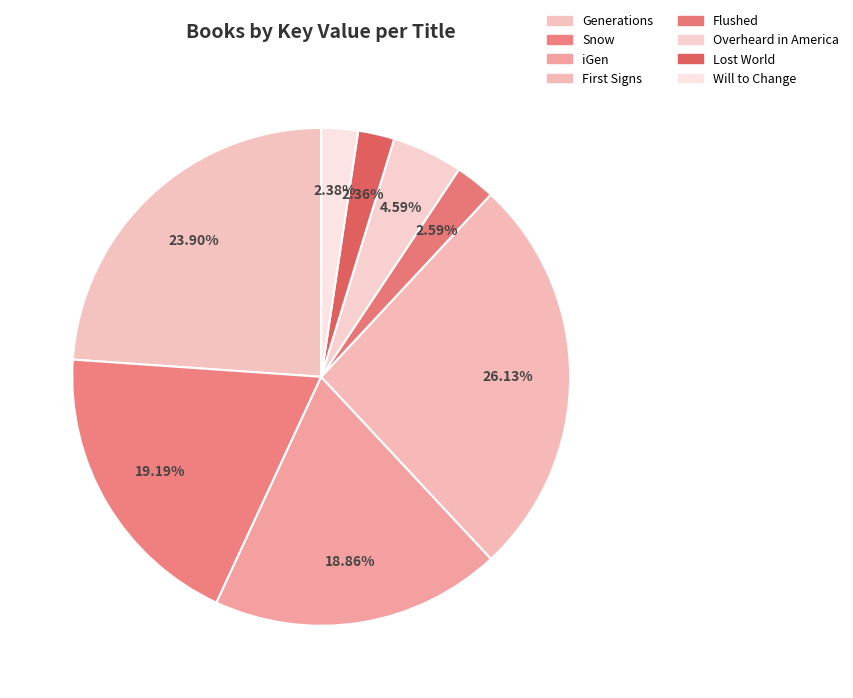

Approximately how many times larger is the value at Lost World compared to Will to Change?

1.0